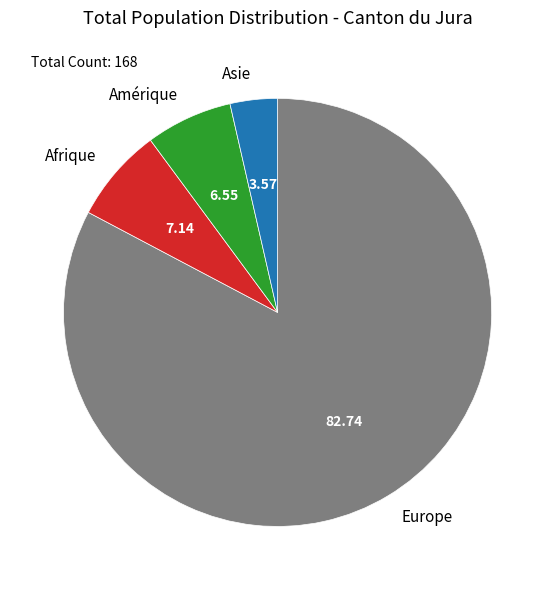

Which has a higher value, Afrique or Amérique?

Afrique